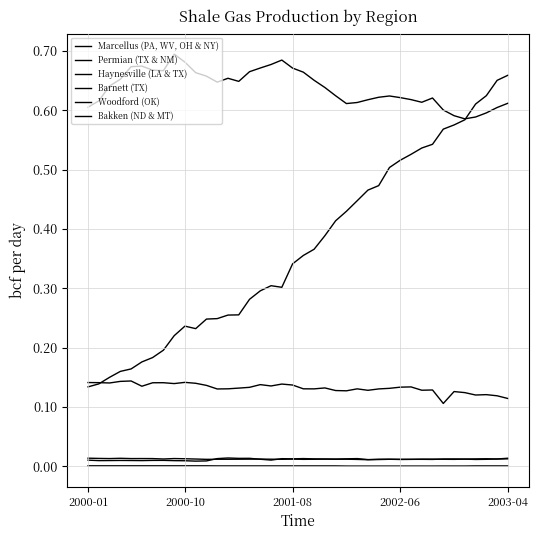

Does the chart have visible grid lines?

Yes